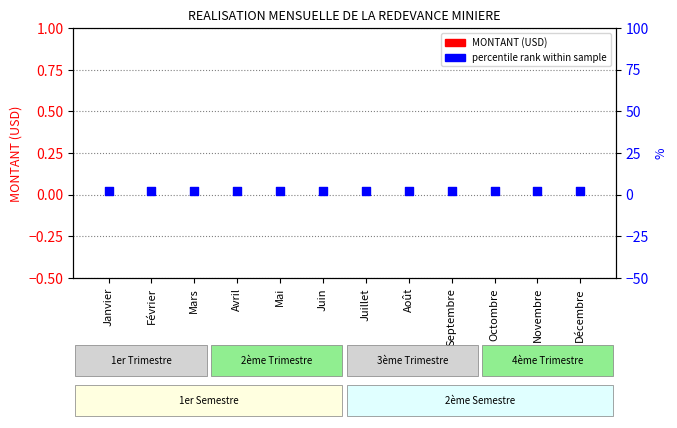

What are all the series names shown in the legend?

MONTANT (USD), percentile rank within sample